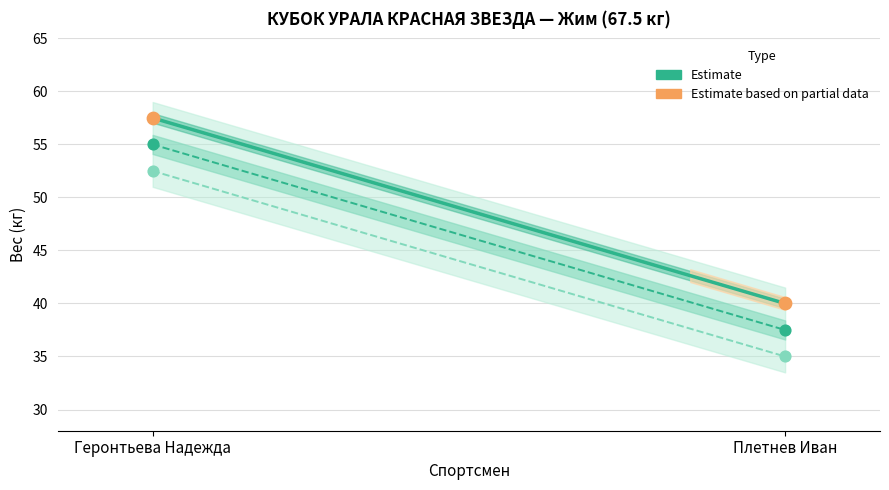

At how many categories does at least one series exceed 36?

2